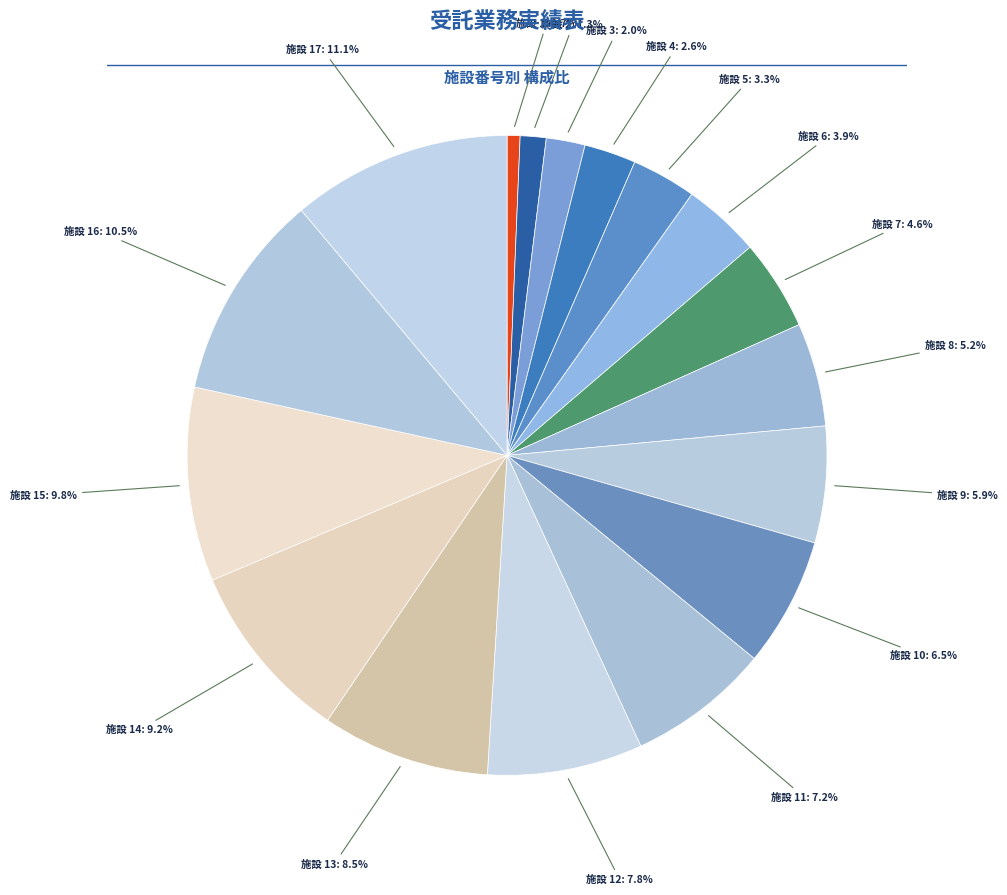

Is there a majority slice in this chart?

No